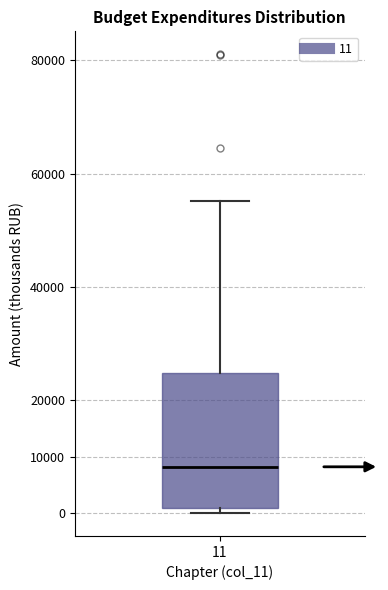

Transcribe this box plot: give where the median line is, the range the box spans, and where the two whiskers end, as read against the y-axis. The values are not printed on the chart, so give them approximately, as read against the axis.

median 8000, box 1000 to 25000, whiskers 0 to 55000